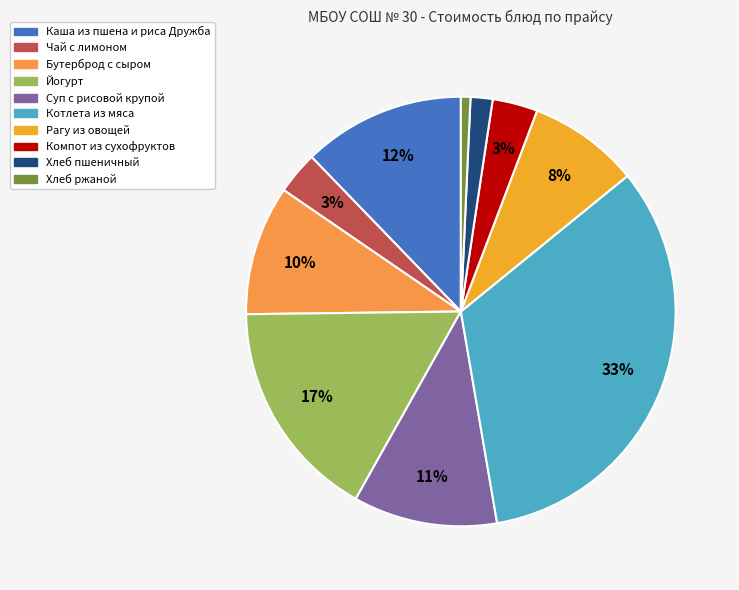

How many segments does this pie chart have?

10